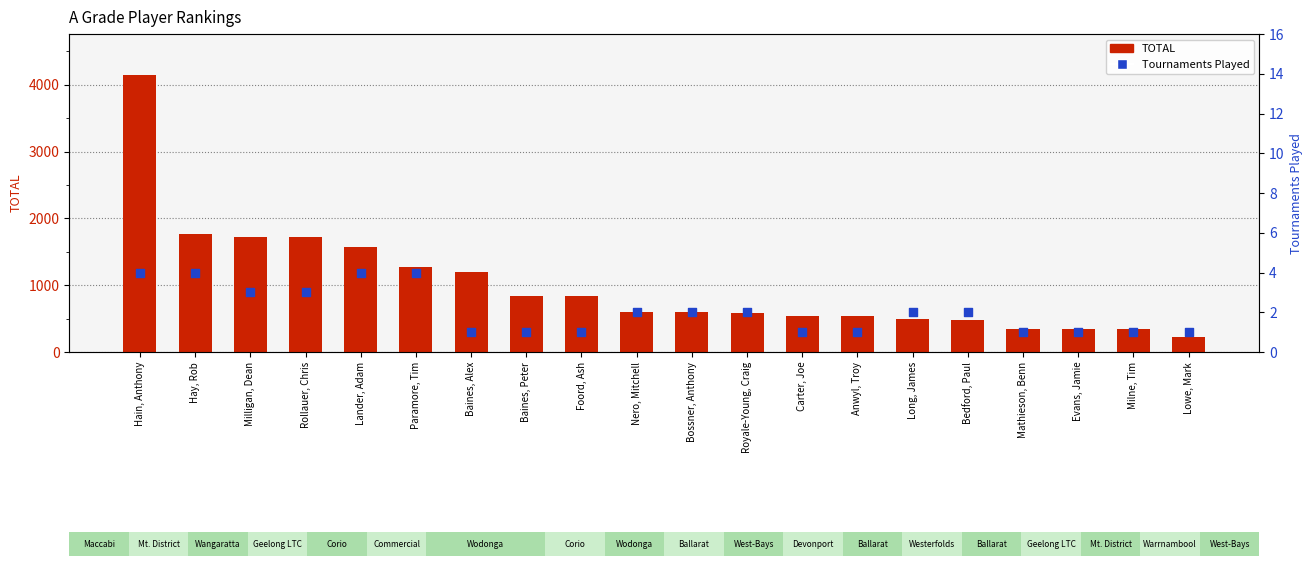

Is the value of Tournaments Played at Foord, Ash greater than the value of TOTAL at Hain, Anthony?

No